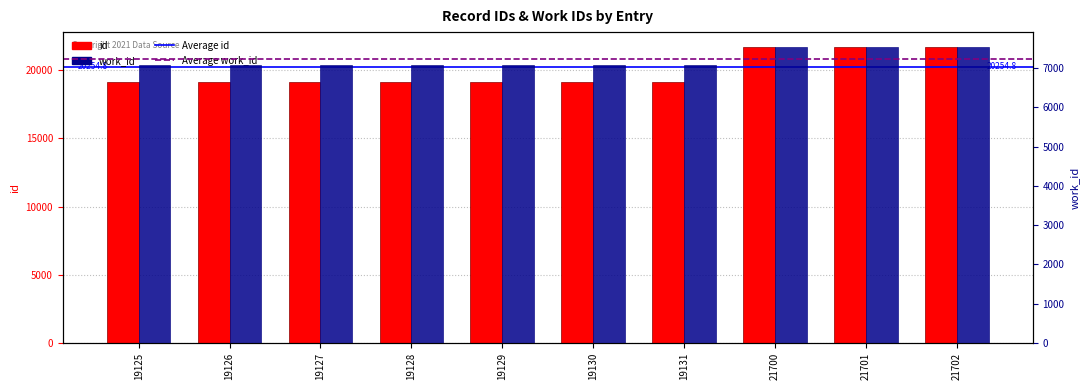

How many bars are there in each group?

2